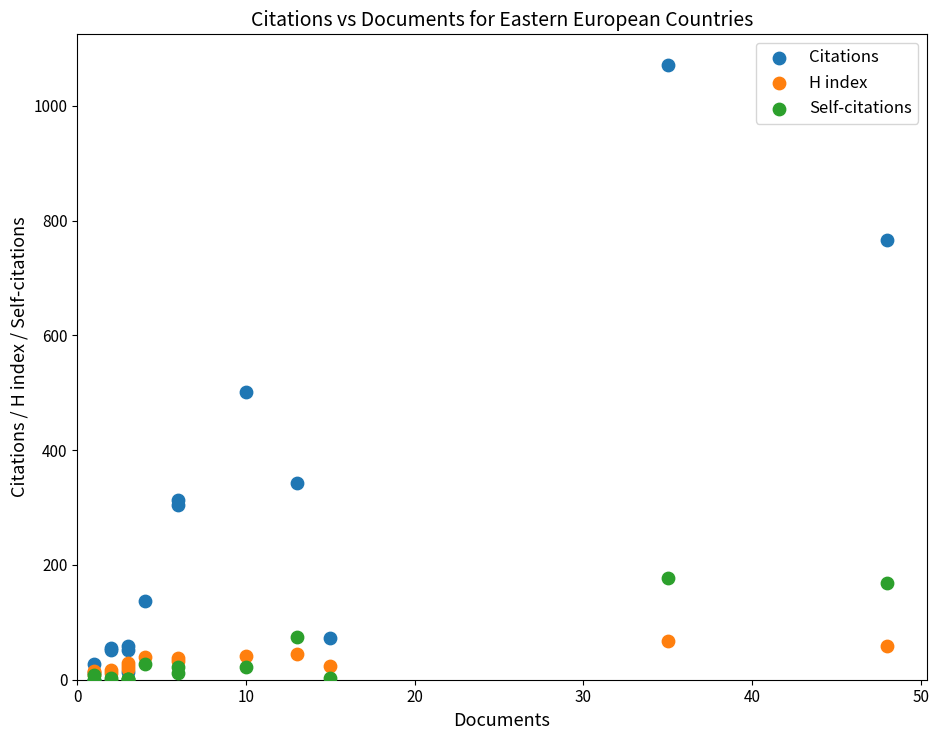

Which series has the widest spread of Y values?

Citations